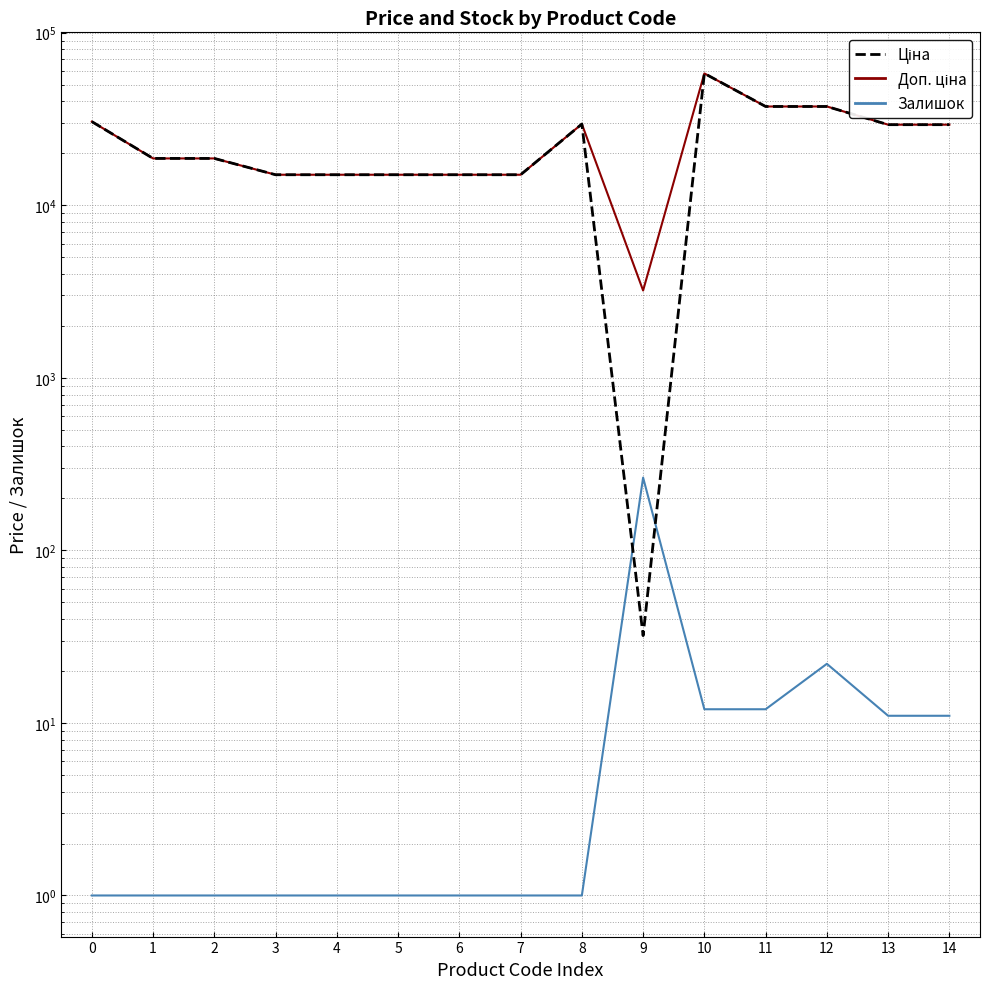

List the series in order of their peak value, lowest first.

Залишок, Ціна, Доп. ціна